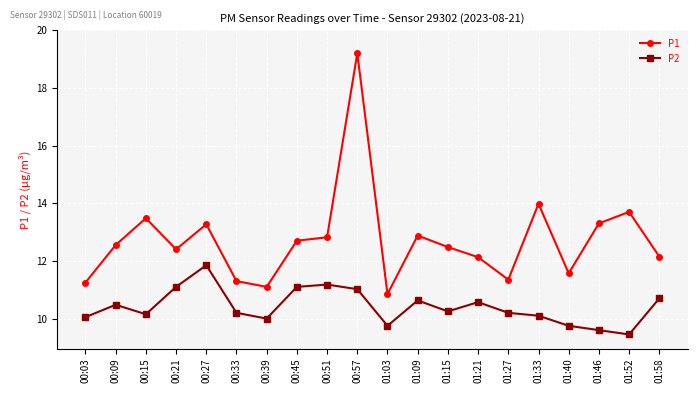

What are all the series names shown in the legend?

P1, P2